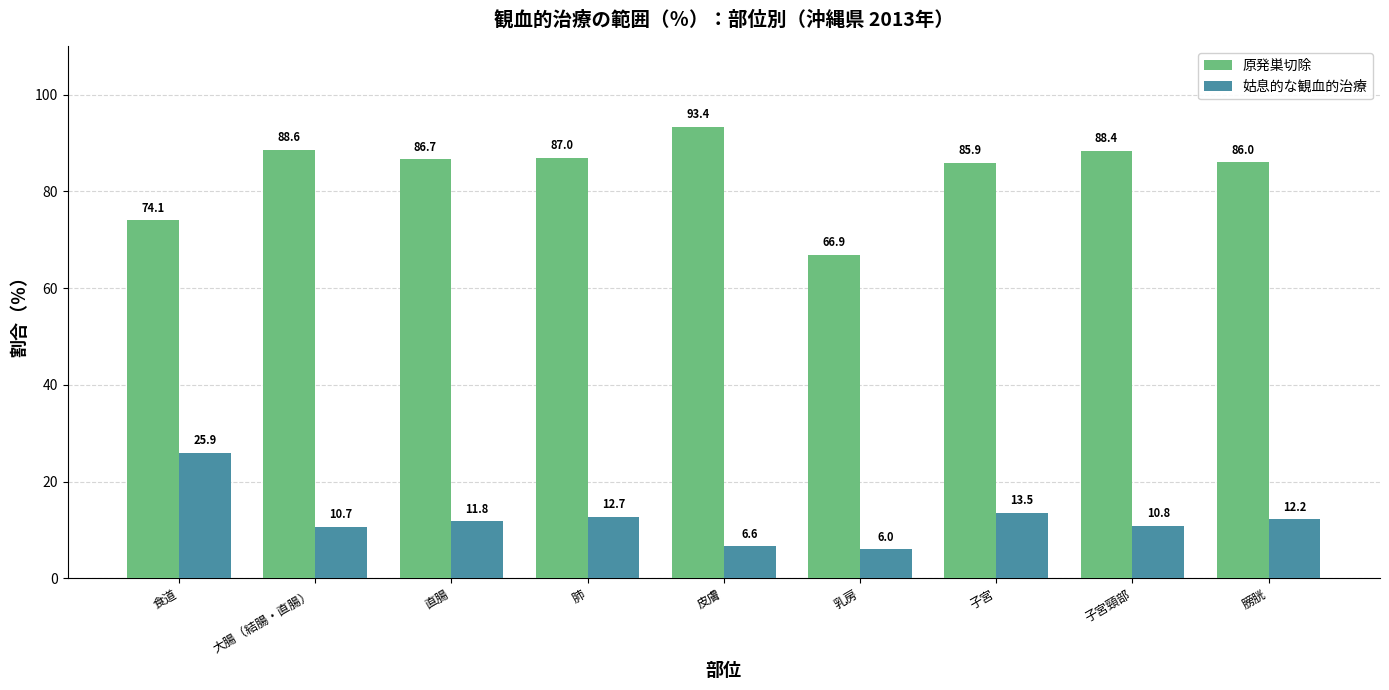

The 原発巣切除 series shows 43.0 at 肺. True or false?

False